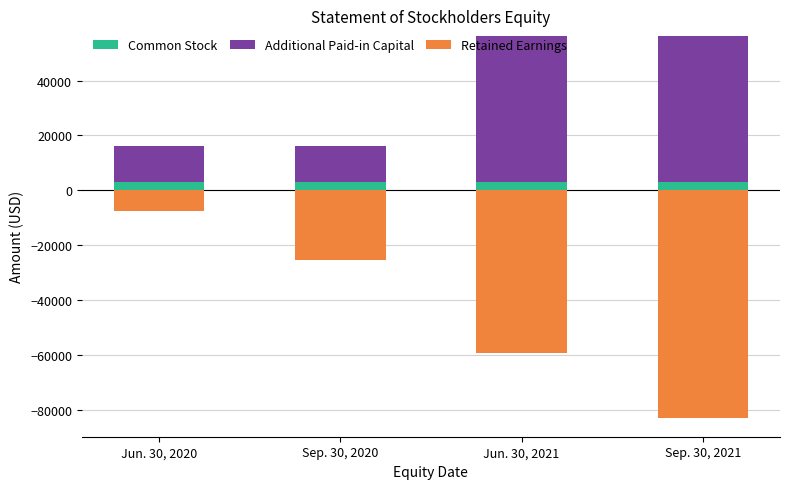

What is the label of the 2nd bar from the right?

Jun. 30, 2021